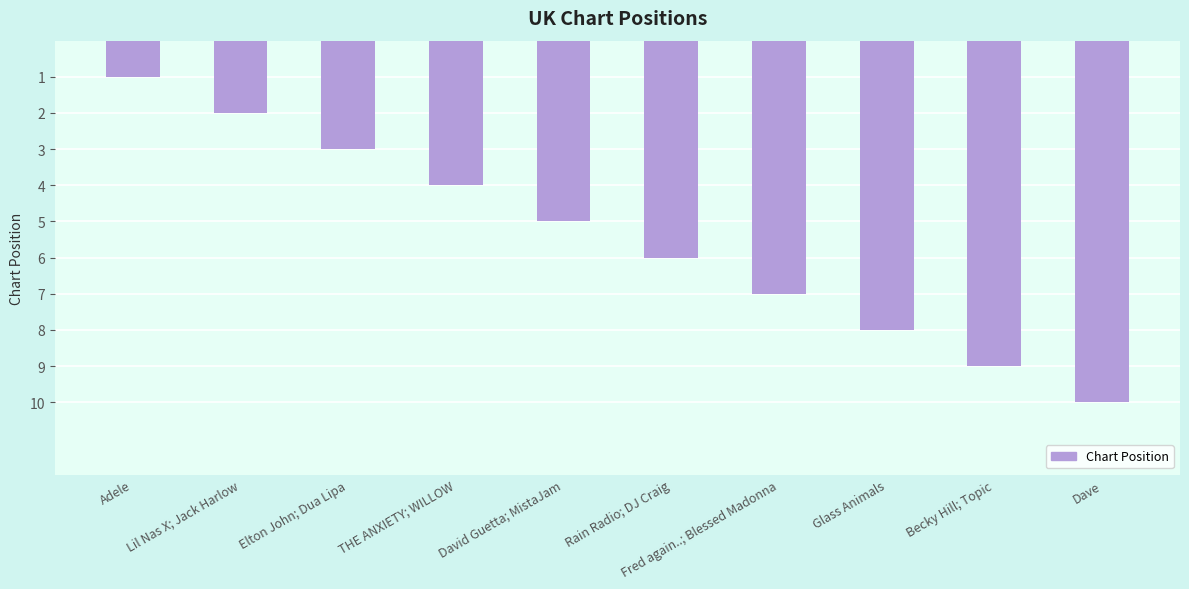

Read the value at David Guetta; MistaJam.

5